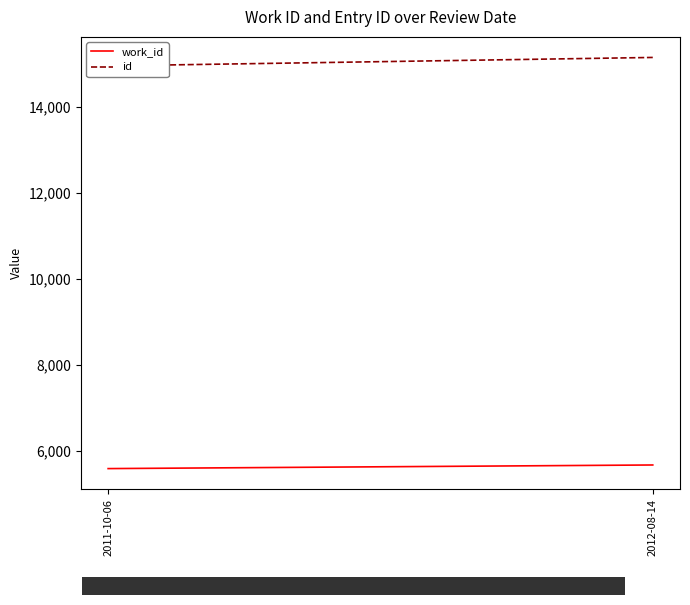

At which category is the sum across all series the highest?

2012-08-14